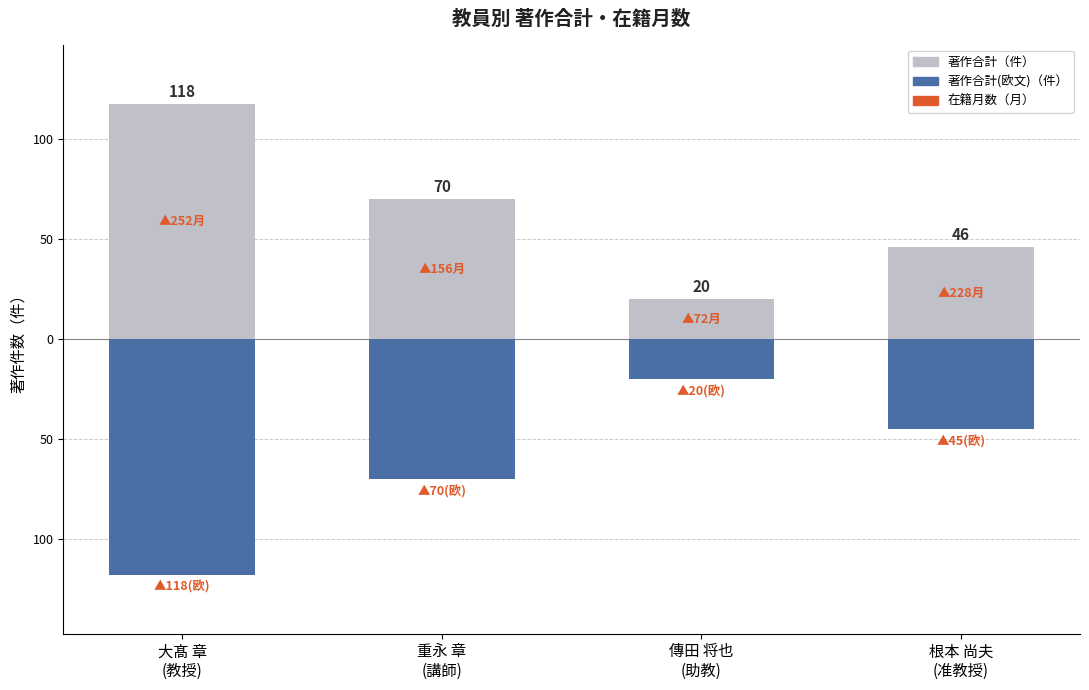

What is the label of the 3rd bar from the right?

重永 章
(講師)